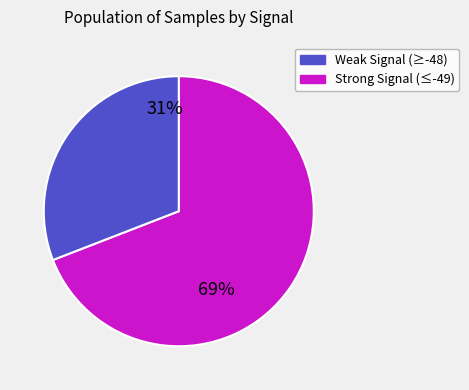

To the nearest percent, what is the difference between the largest and smallest slice percentages?

38%